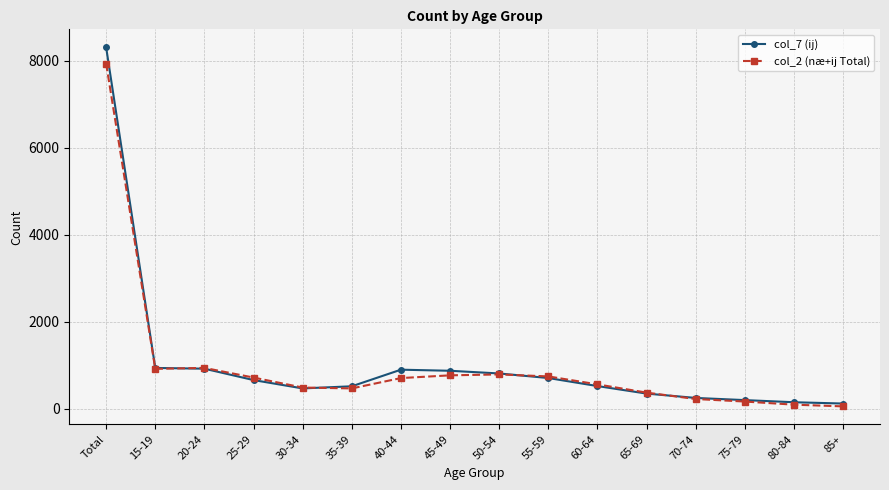

How many categories are shown in the chart?

16